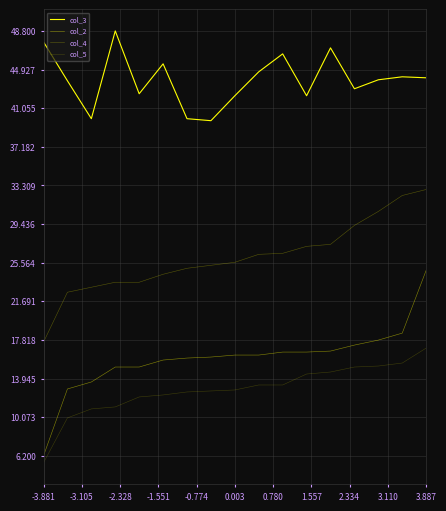

Does the chart display data point markers on the line(s)?

No